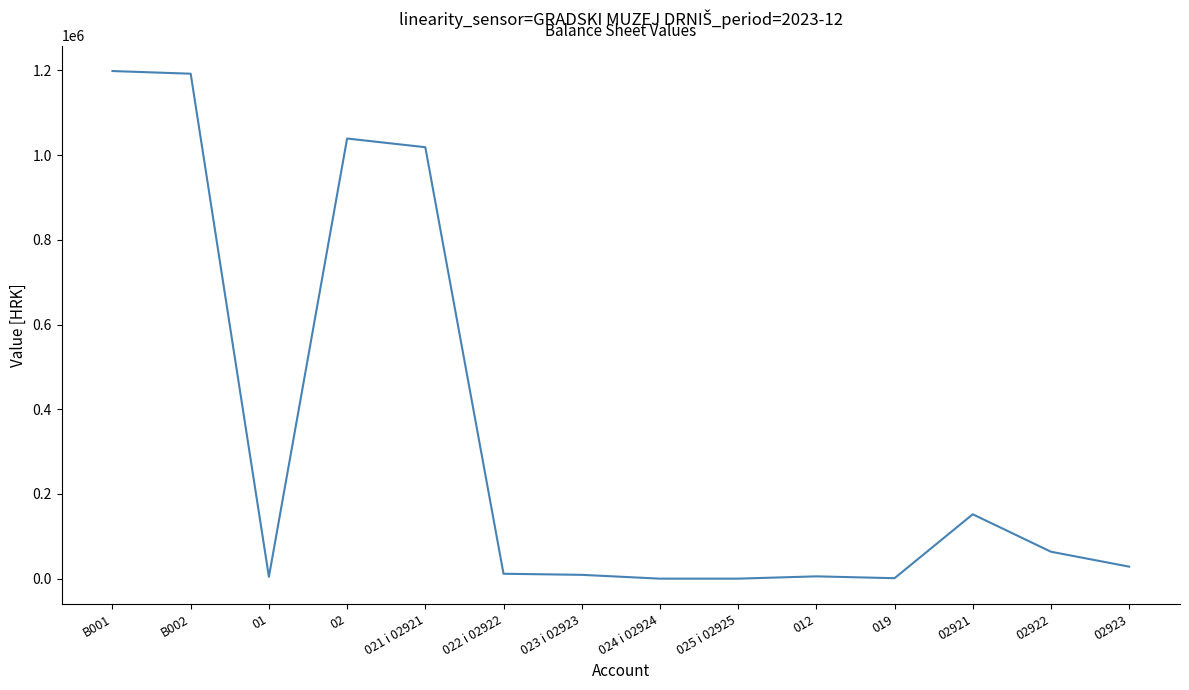

Between 02922 and 021 i 02921, which is larger?

021 i 02921